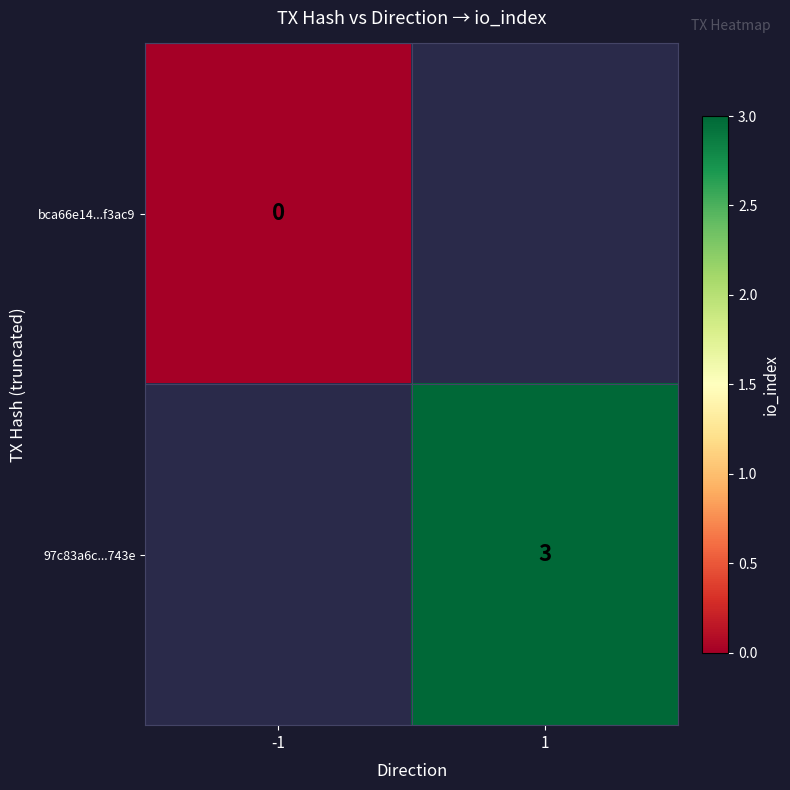

Is it true that 97c83a6c...743e equals 1 at 1?

False